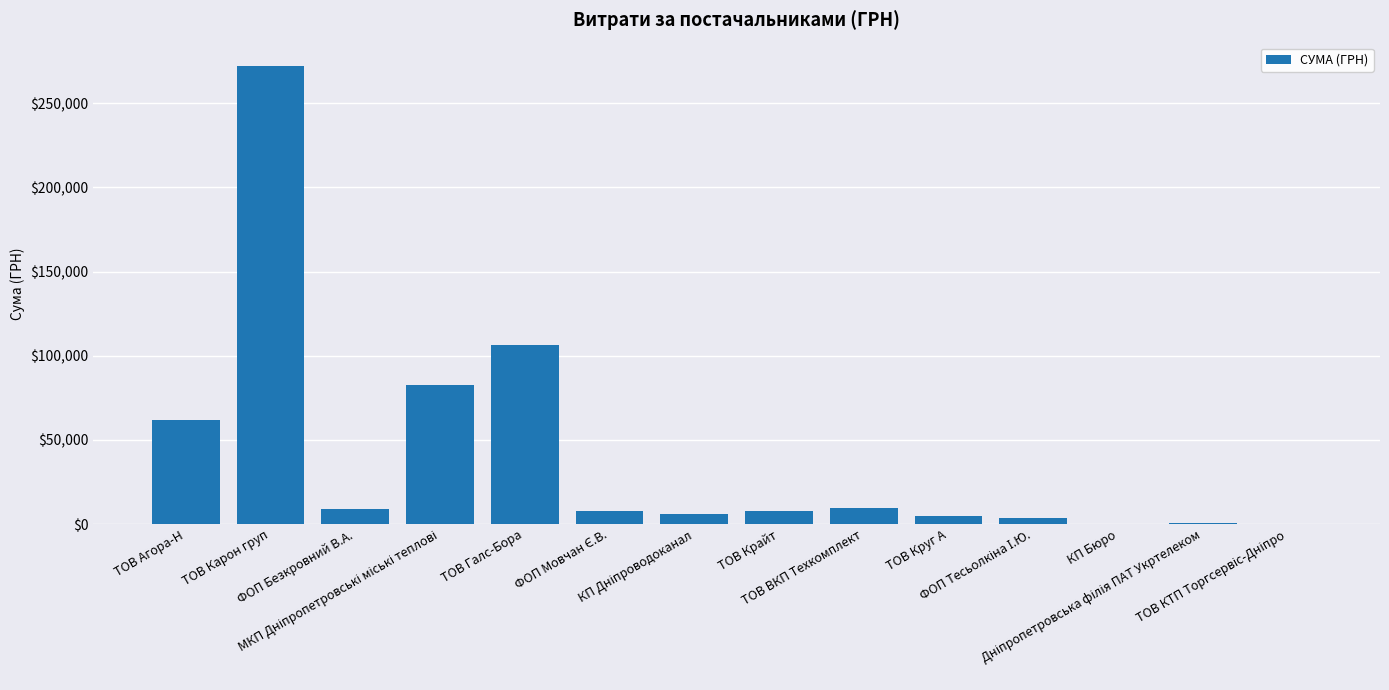

What is the maximum value shown in the chart?

272422.2